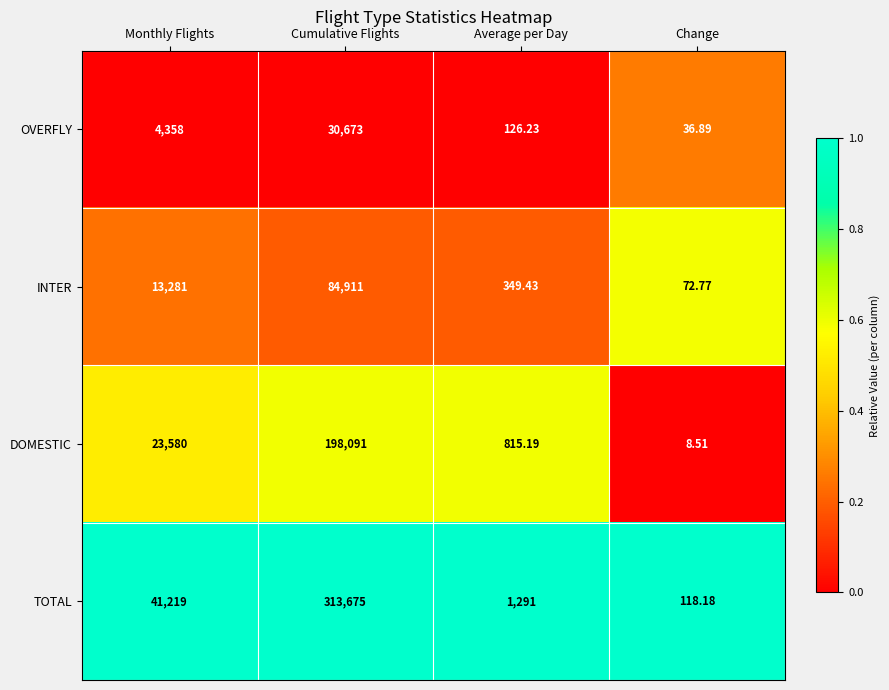

Rank the series by their maximum value, from highest to lowest.

TOTAL, DOMESTIC, INTER, OVERFLY